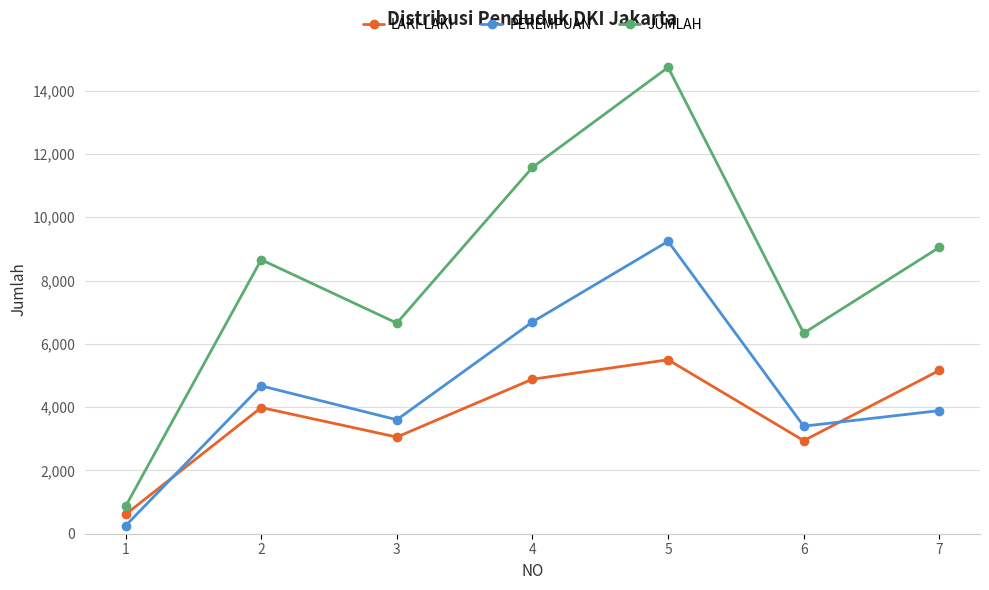

List the series in order of their overall mean, lowest first.

LAKI-LAKI, PEREMPUAN, JUMLAH